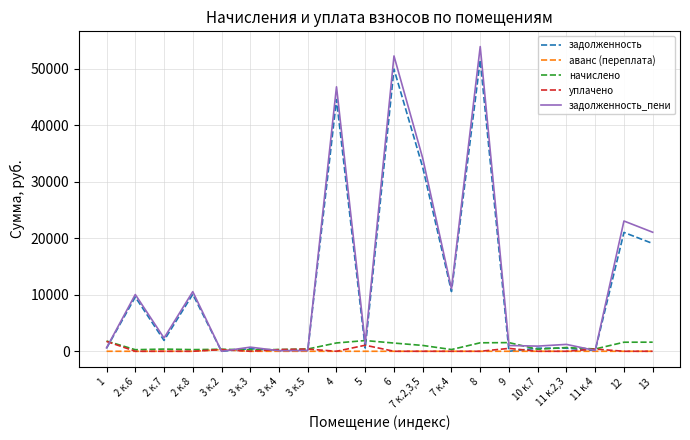

Between 4 and 8, which series saw the biggest shift?

задолженность_пени